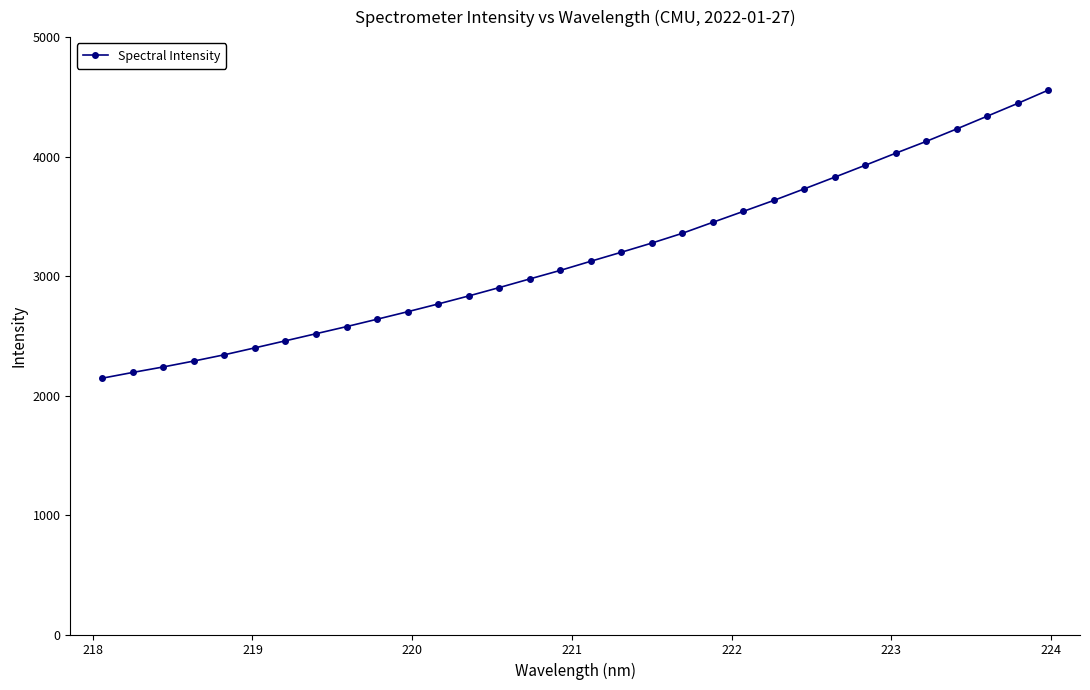

How many data points are less than 3123?

16